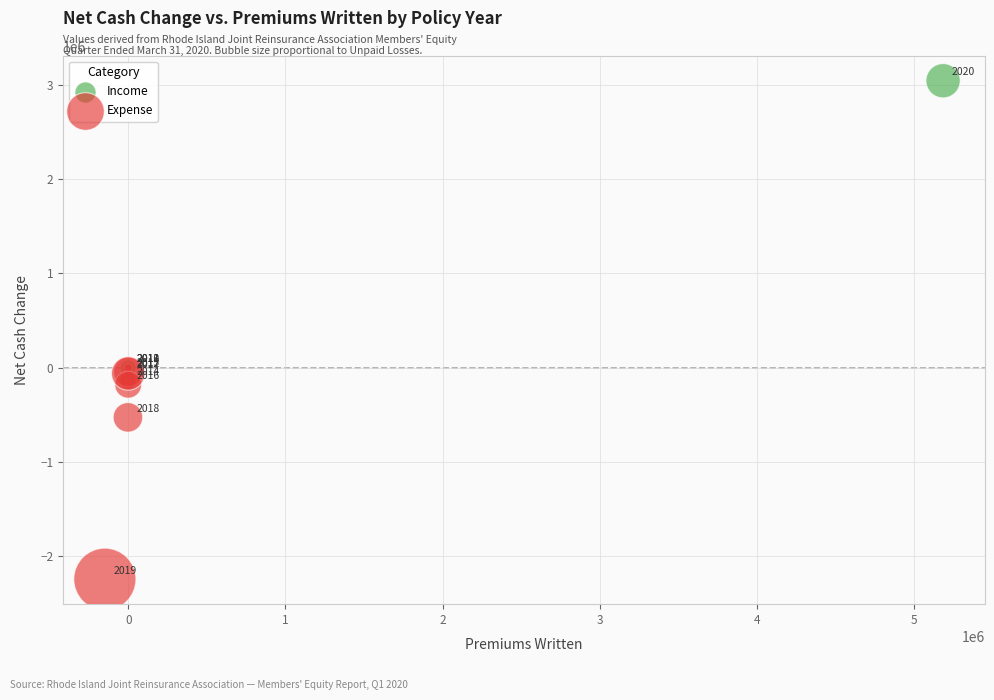

Which series contains the highest Y value?

Income